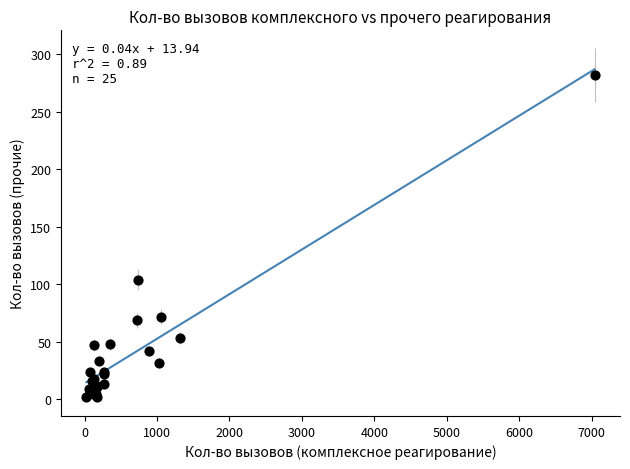

What Y value in the scatter plot is closest to 142?

104